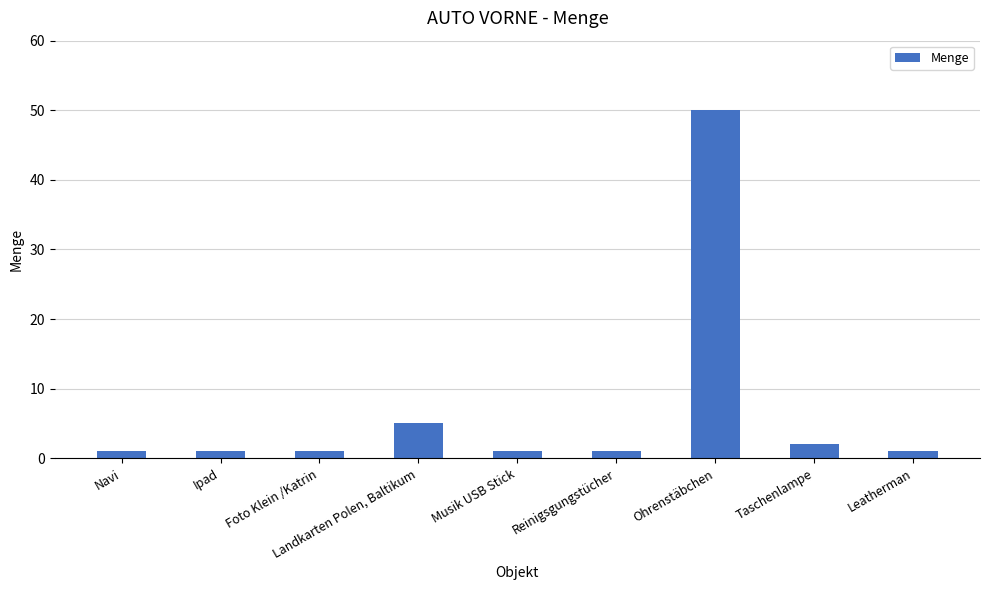

What is the difference between the second highest and minimum values?

4